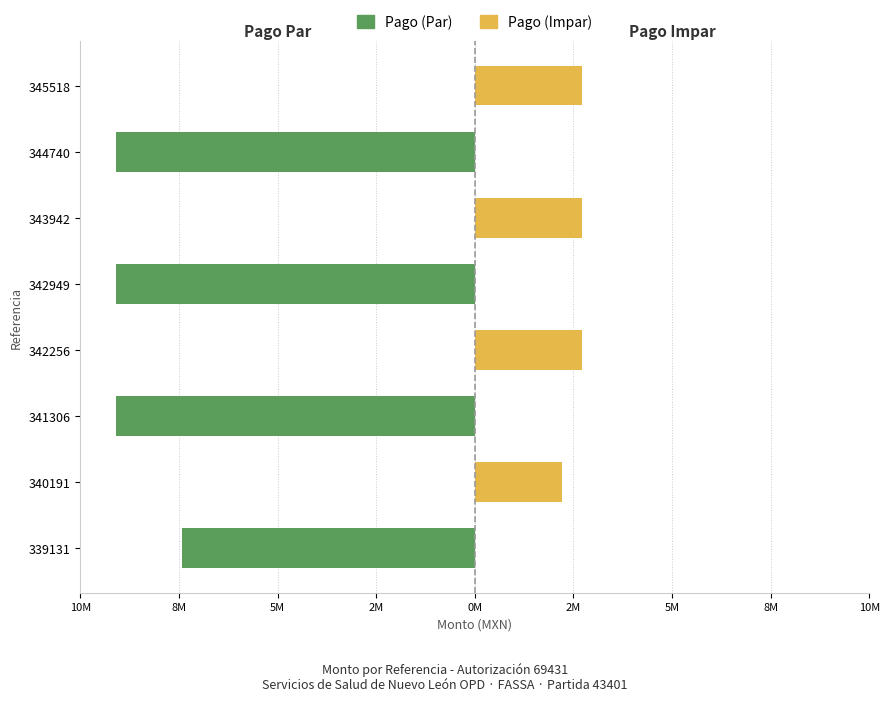

What are all the series names shown in the legend?

Pago (Par), Pago (Impar)